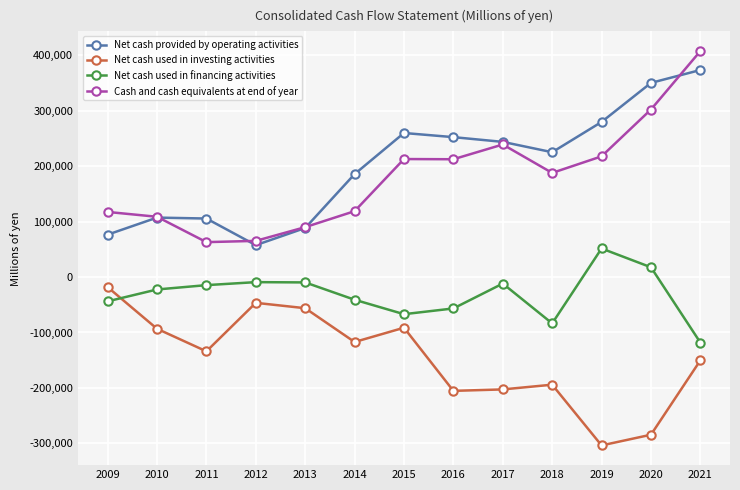

What is the highest value of the Cash and cash equivalents at end of year series?

407699